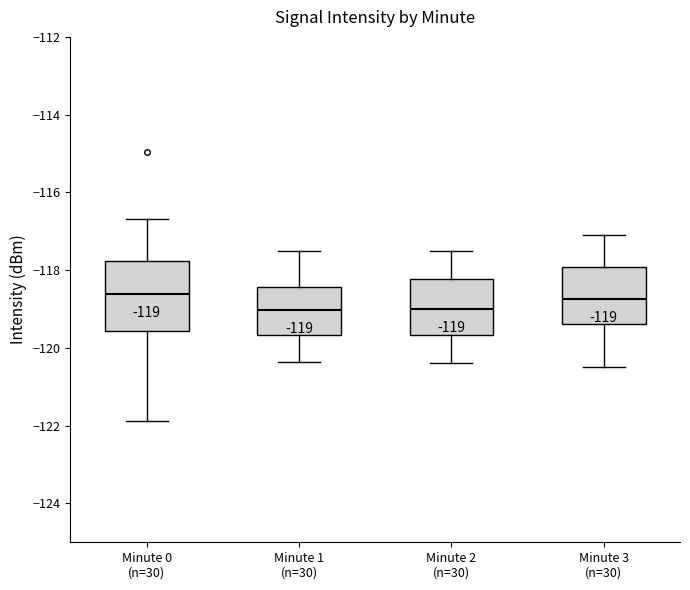

Which box is the tallest, from its lower edge to its upper edge?

Minute 0 (n=30)